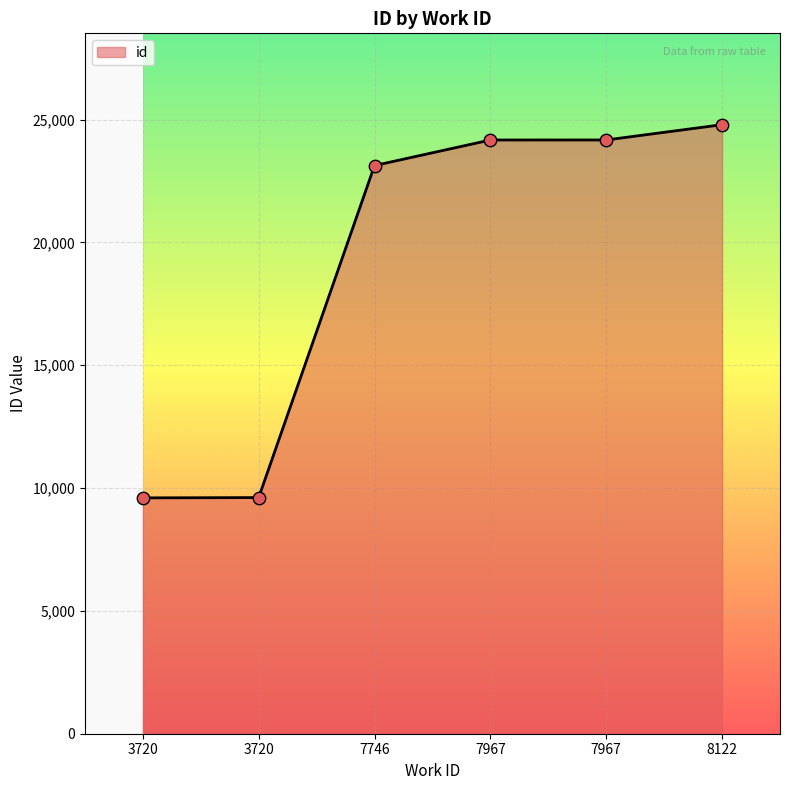

Between 7746 and 7967, which is larger?

7967